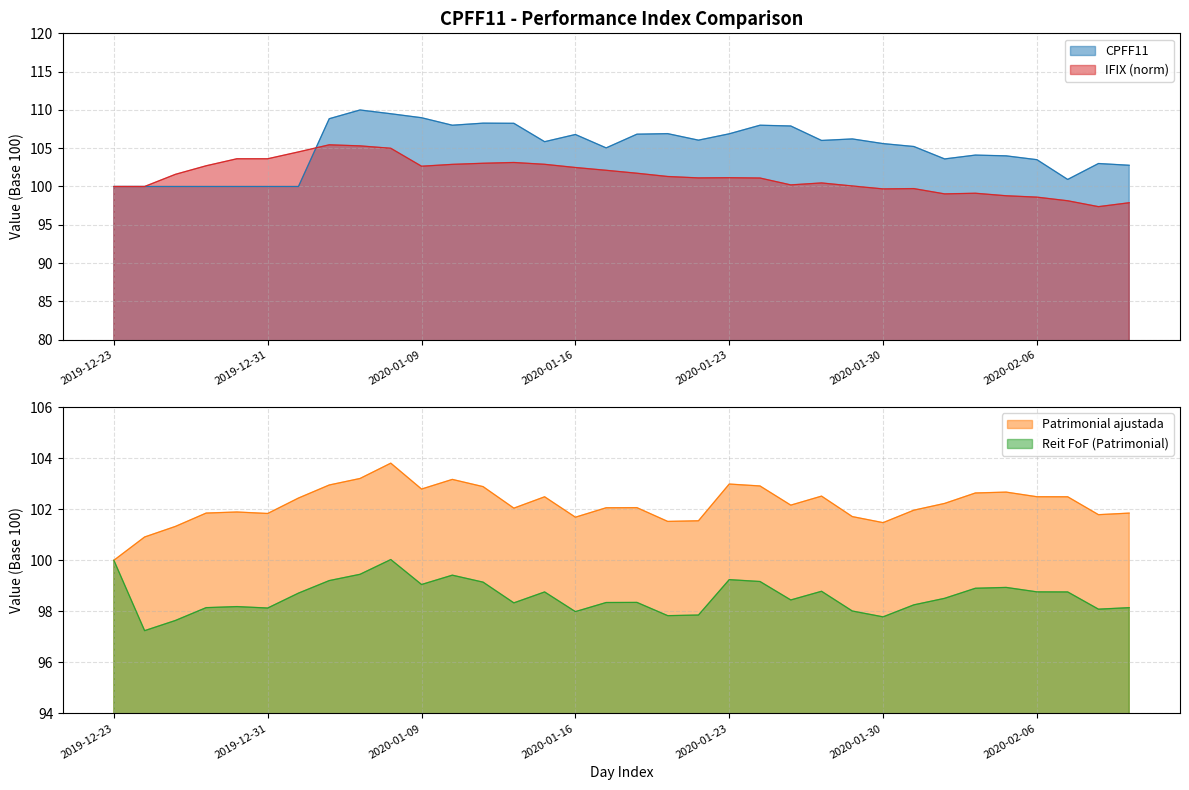

Which series ends up on top after the final intersection of CPFF11 and IFIX?

CPFF11